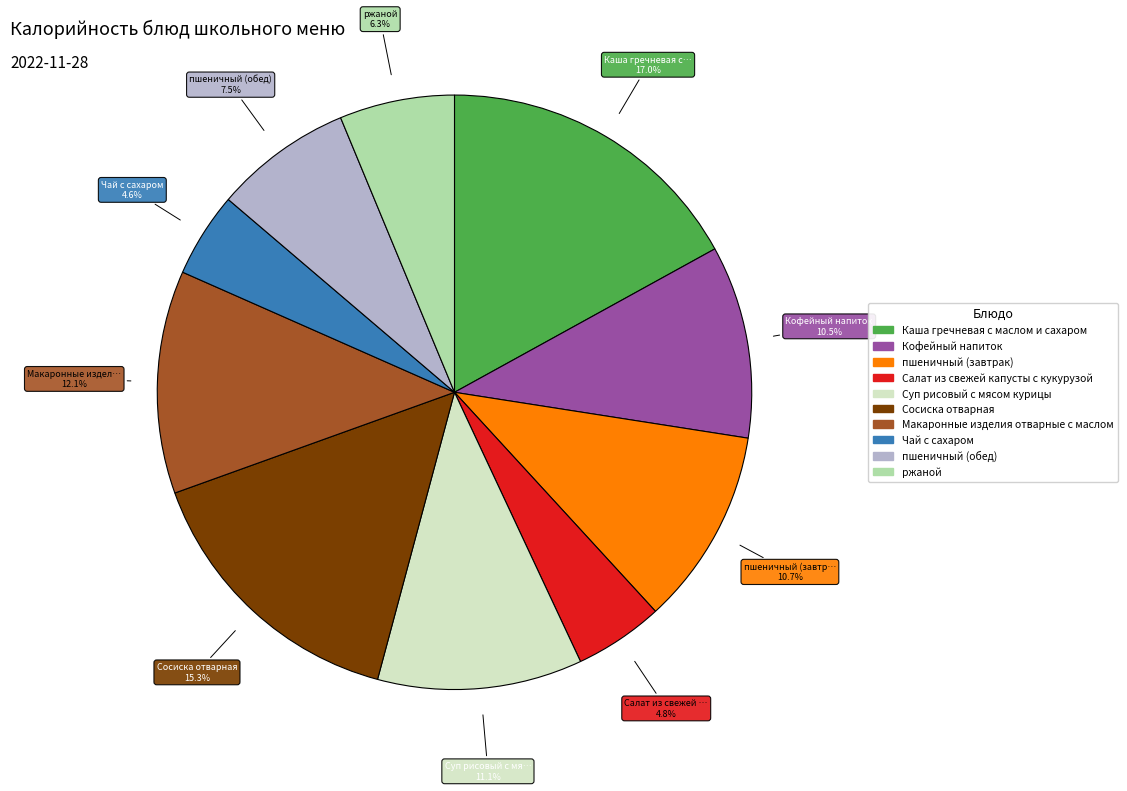

What is the total percentage of Каша гречневая с маслом и сахаром and Кофейный напиток?

27.5%